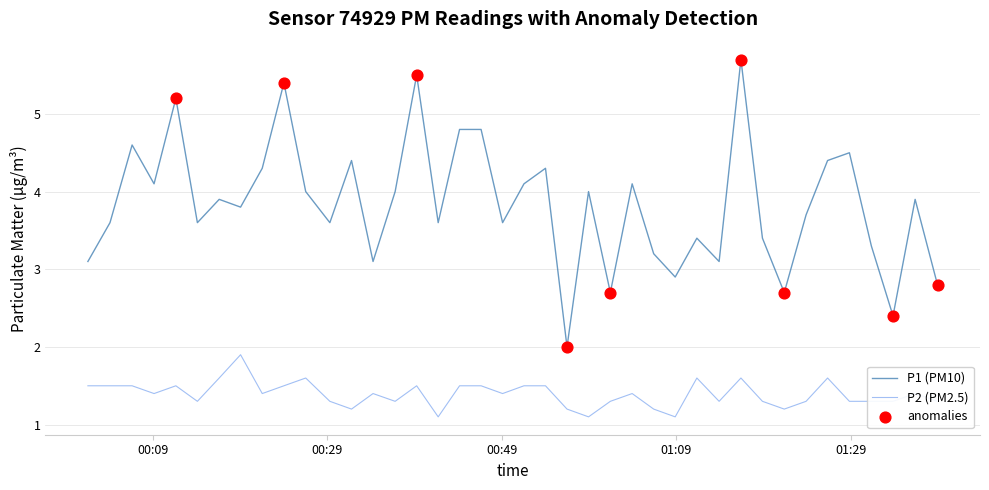

Which series has the largest total across all categories?

P1 (PM10)